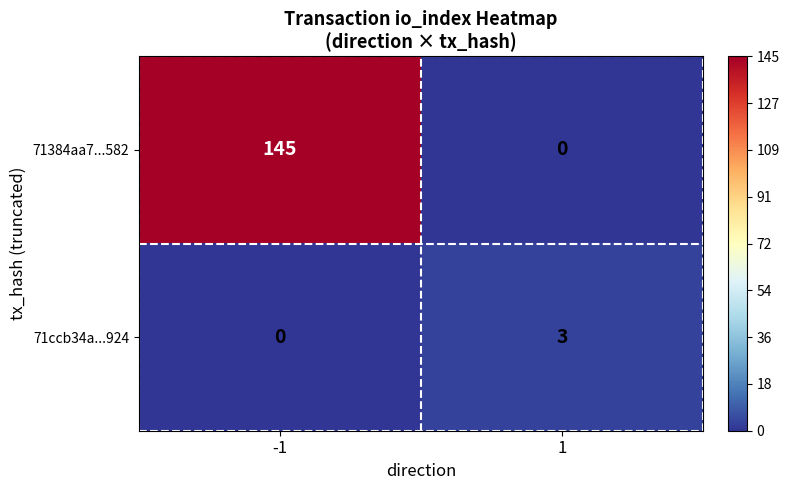

The 71ccb34a...924 series shows 0 at -1. True or false?

True